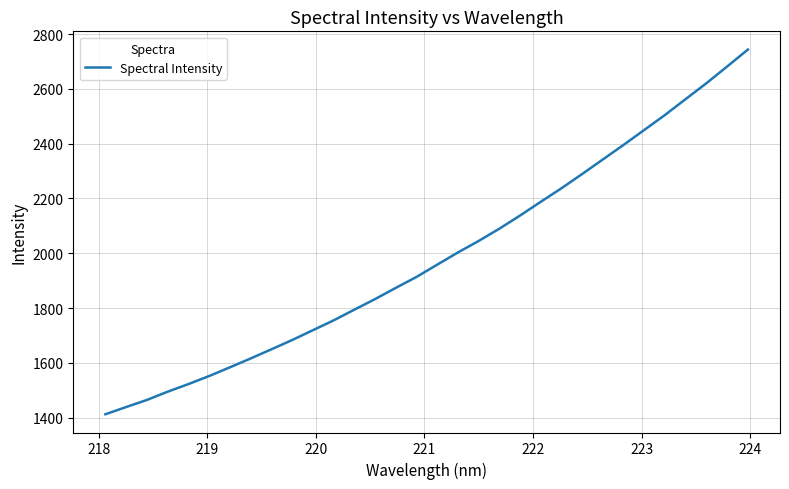

What is the difference between the maximum and minimum values?

1331.2